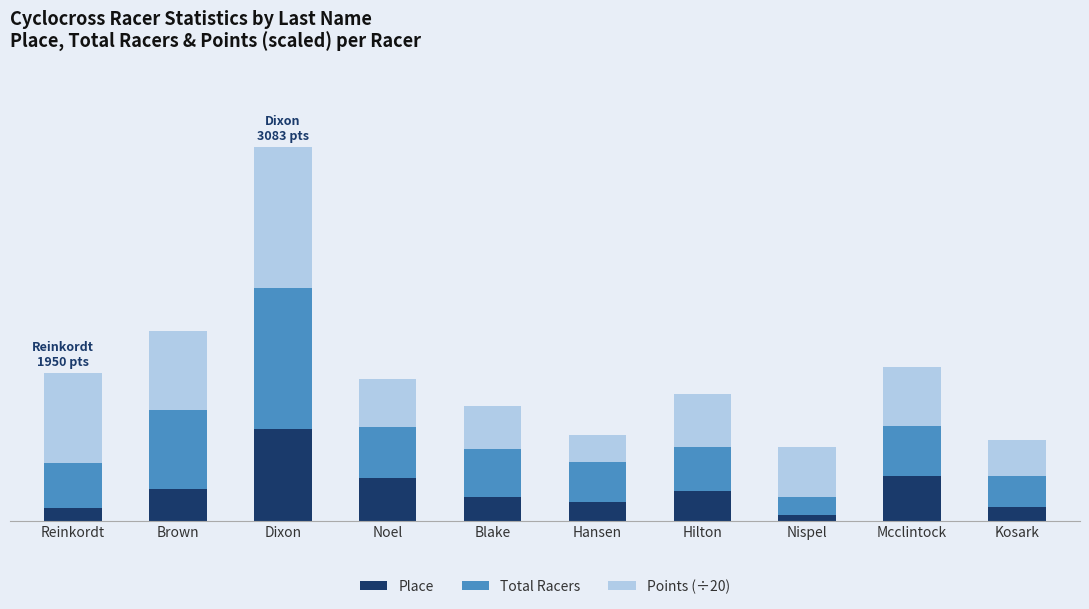

Does the chart contain stacked bars?

Yes